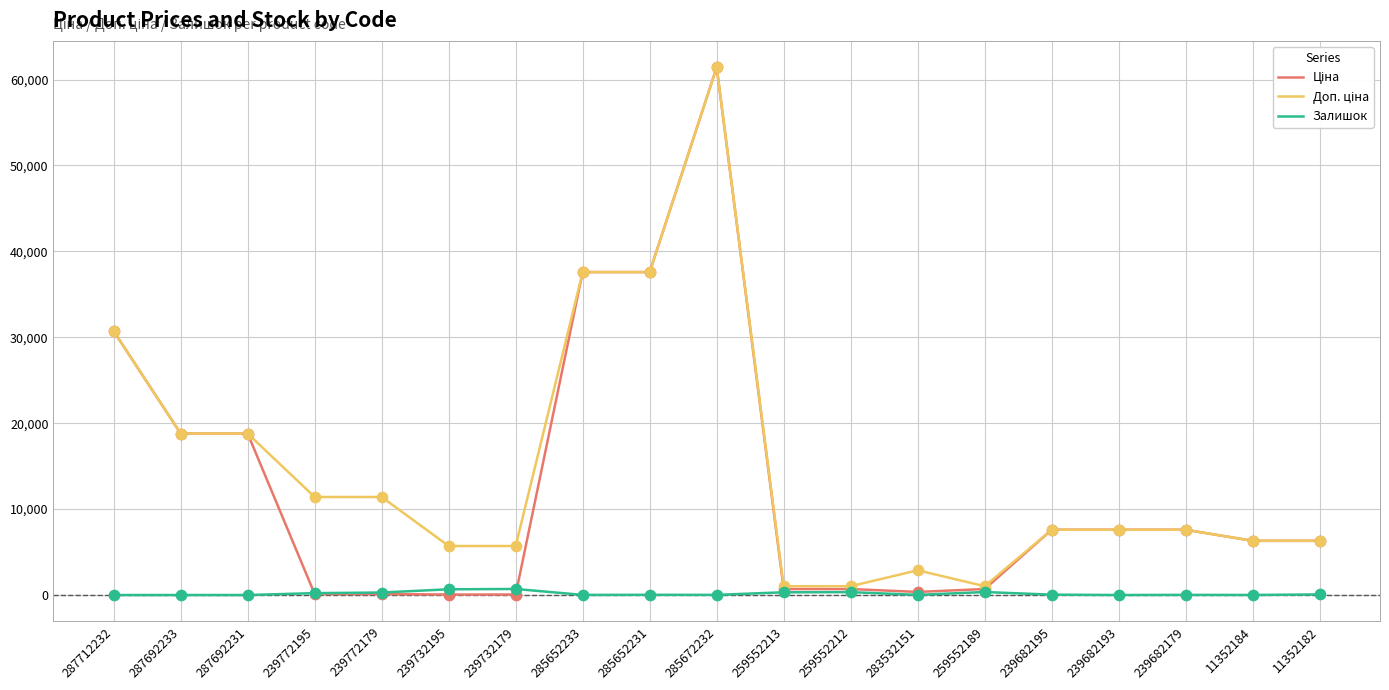

The Залишок series shows 0.0 at 239682193. True or false?

True